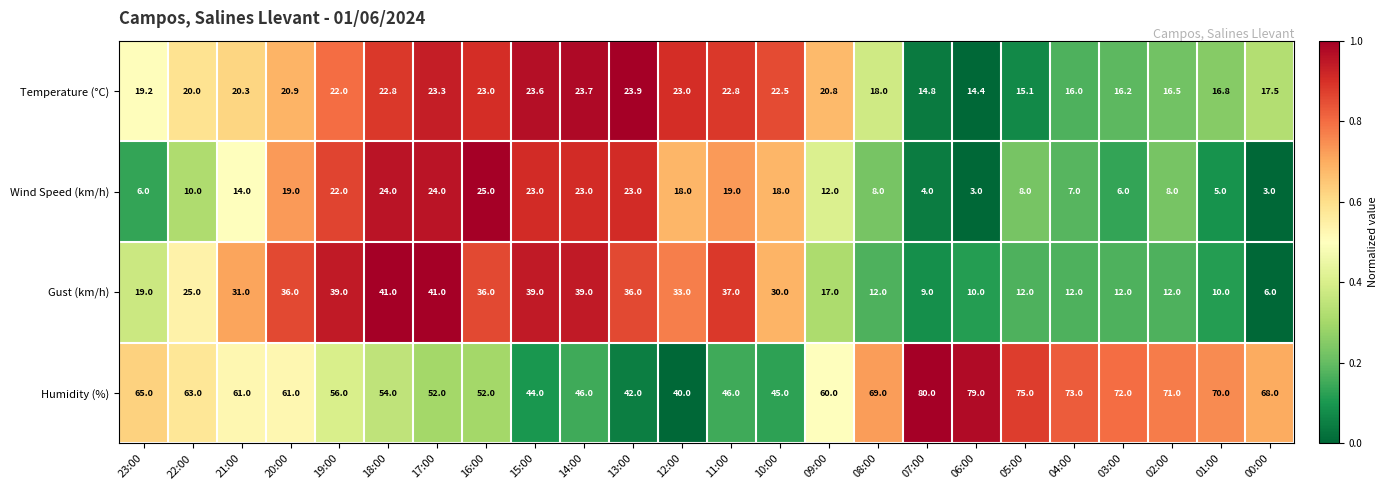

What is the highest value of the Humidity (%) series?

80.0